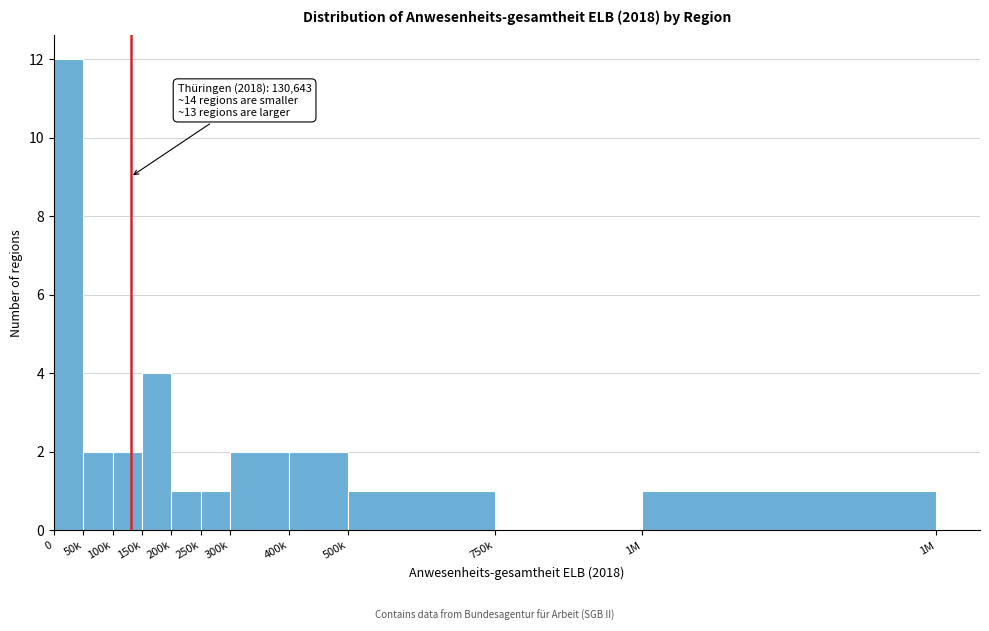

Reading left to right, what are all the values shown in this chart?

0=12	50k=2	100k=2	150k=4	200k=1	250k=1	300k=2	400k=2	500k=1	750k=0	1M=1